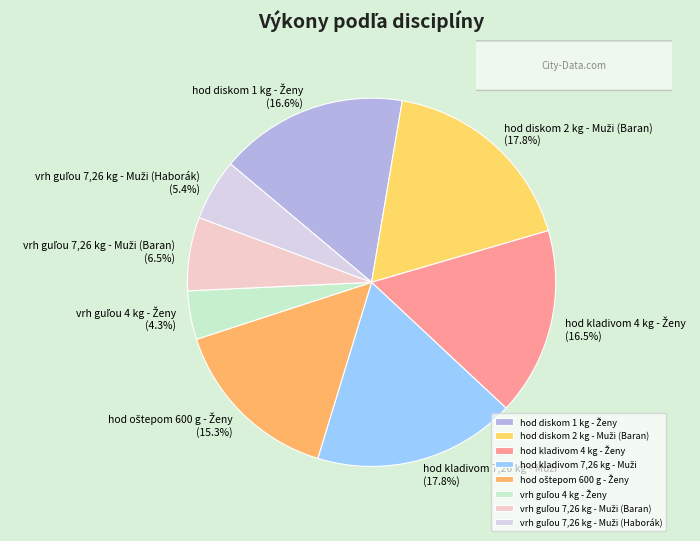

Is there any slice that represents more than half of the pie?

No